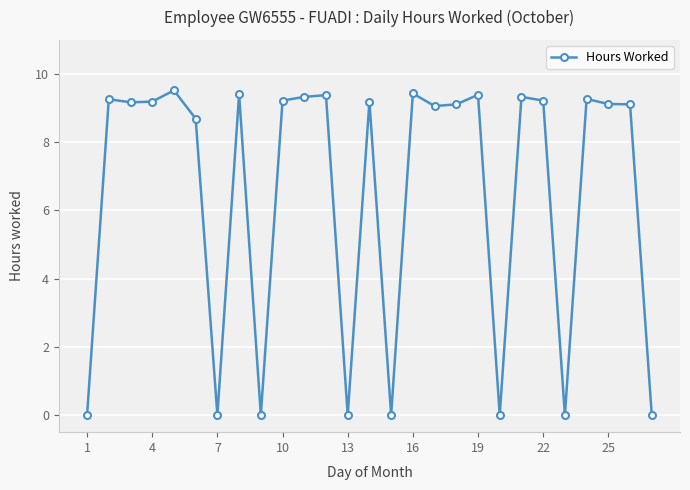

True or false: the data has more than 1 interior local peaks.

True